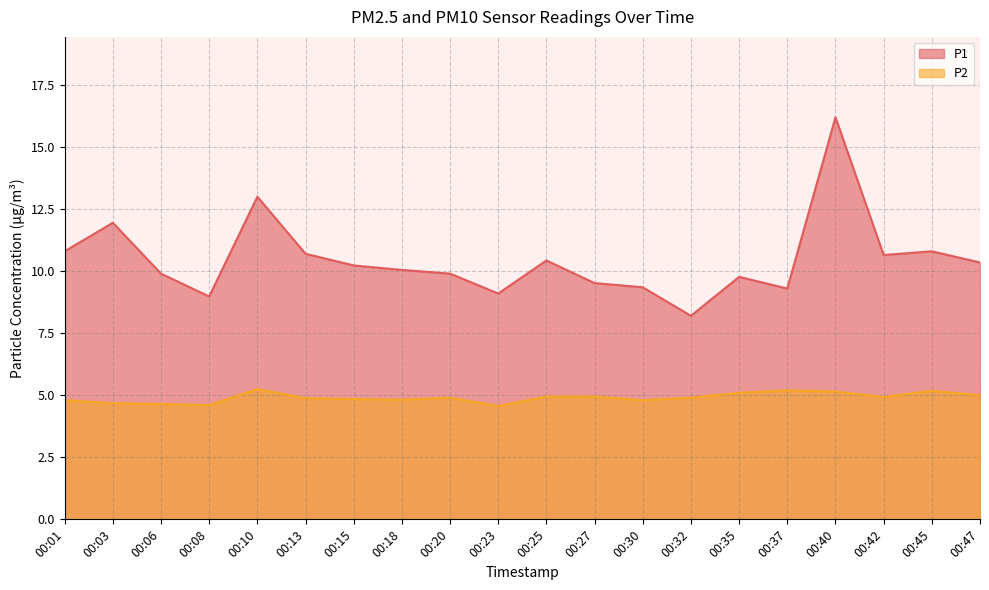

Reading right to left, what are all the values shown in this chart?

P1: 00:47=10.3	00:45=10.8	00:42=10.7	00:40=16.2	00:37=9.3	00:35=9.8	00:32=8.2	00:30=9.3	00:27=9.5	00:25=10.4	00:23=9.1	00:20=9.9	00:18=10.1	00:15=10.2	00:13=10.7	00:10=13.0	00:08=9.0	00:06=9.9	00:03=11.9	00:01=10.8
P2: 00:47=5.0	00:45=5.2	00:42=4.9	00:40=5.2	00:37=5.2	00:35=5.1	00:32=4.9	00:30=4.8	00:27=5.0	00:25=5.0	00:23=4.6	00:20=4.9	00:18=4.8	00:15=4.8	00:13=4.9	00:10=5.2	00:08=4.6	00:06=4.7	00:03=4.7	00:01=4.8